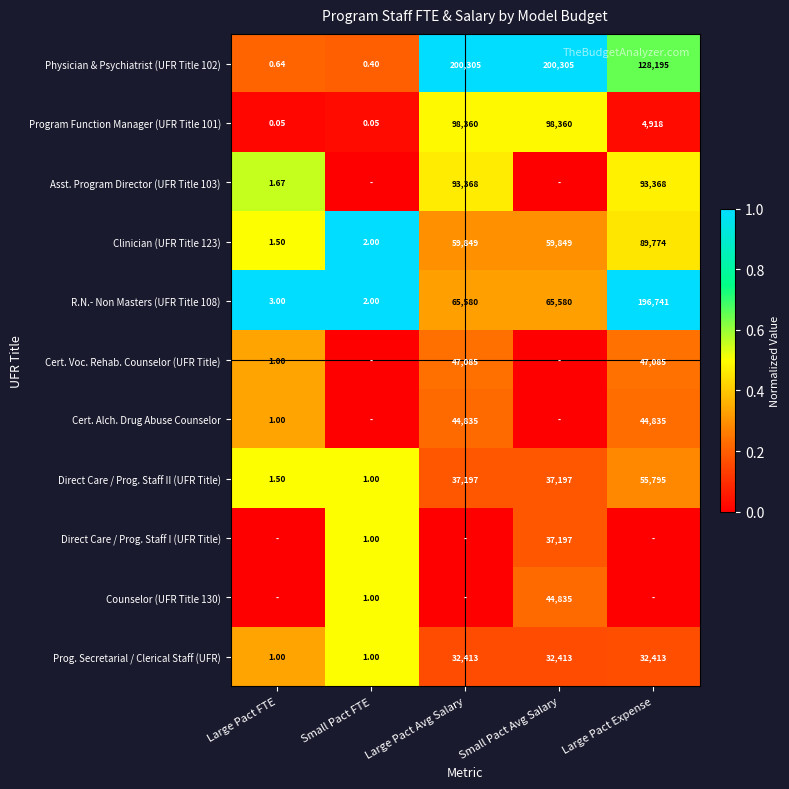

Where does the Program Function Manager (UFR Title 101) series first go above 4918?

Large Pact Avg Salary